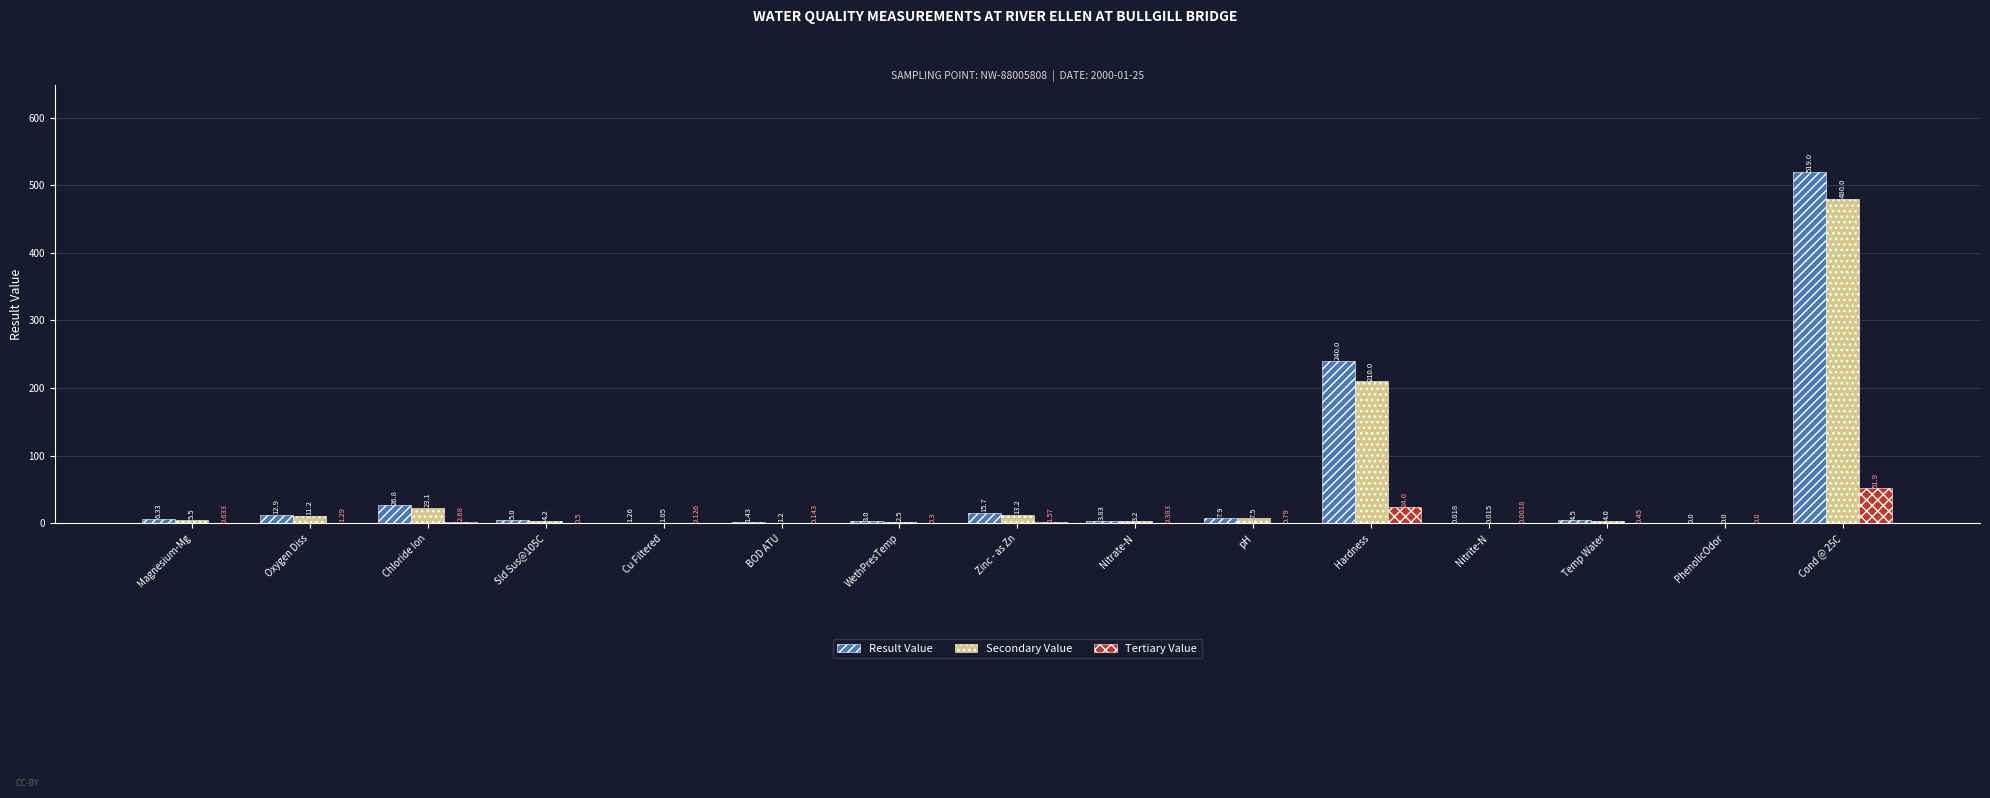

Where is Tertiary Value nearest to the value 25?

Hardness